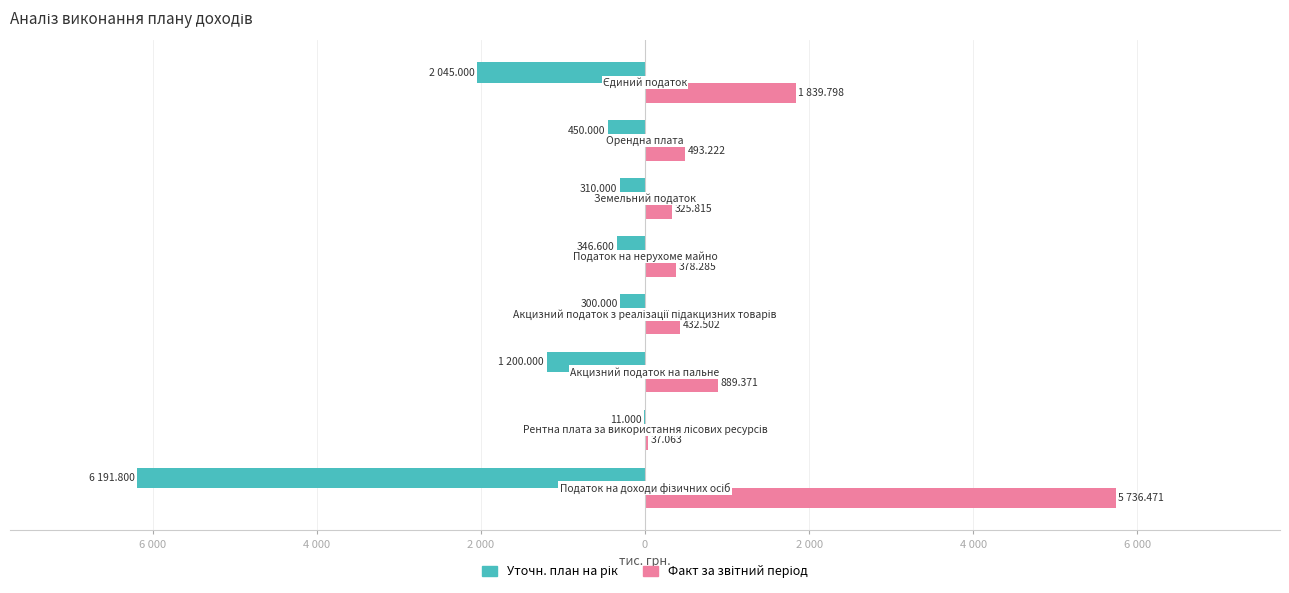

What are all the series names shown in the legend?

Уточн. план на рік, Факт за звітний період